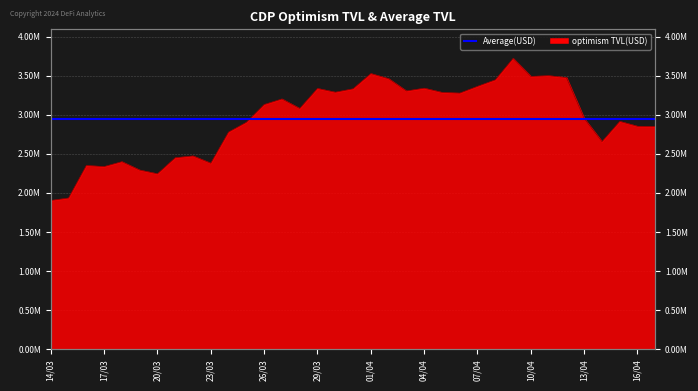

What is the minimum value shown in the chart?

1904074.5